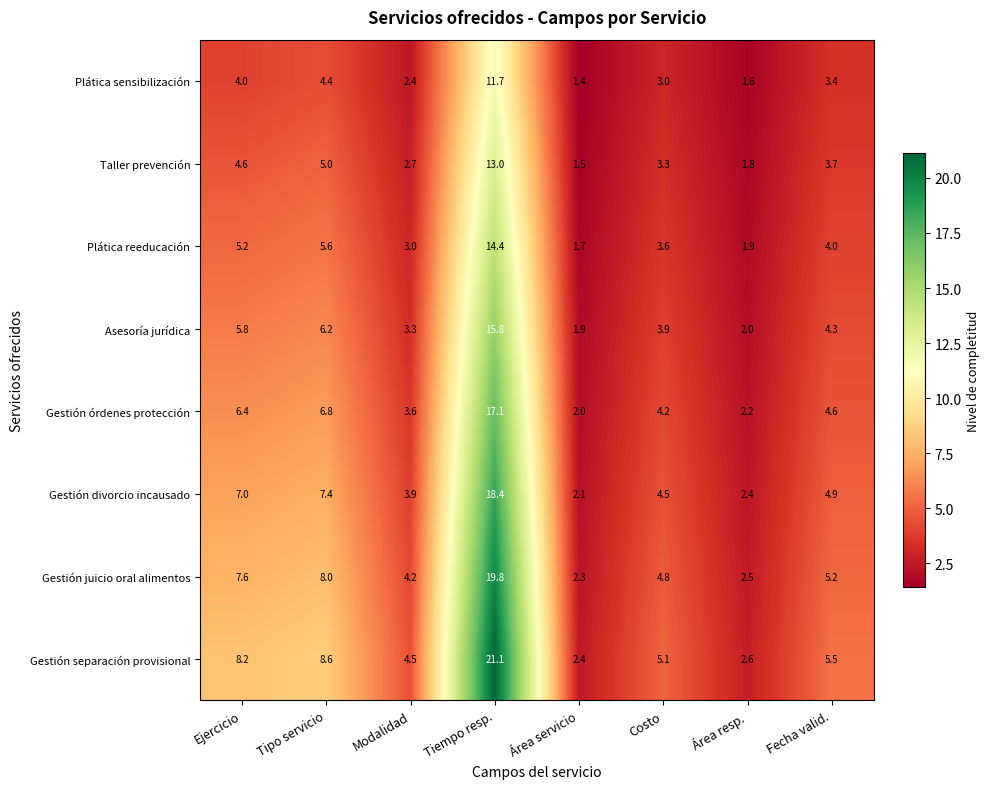

Is the value of Asesoría jurídica at Tiempo resp. greater than the value of Gestión órdenes protección at Tipo servicio?

Yes